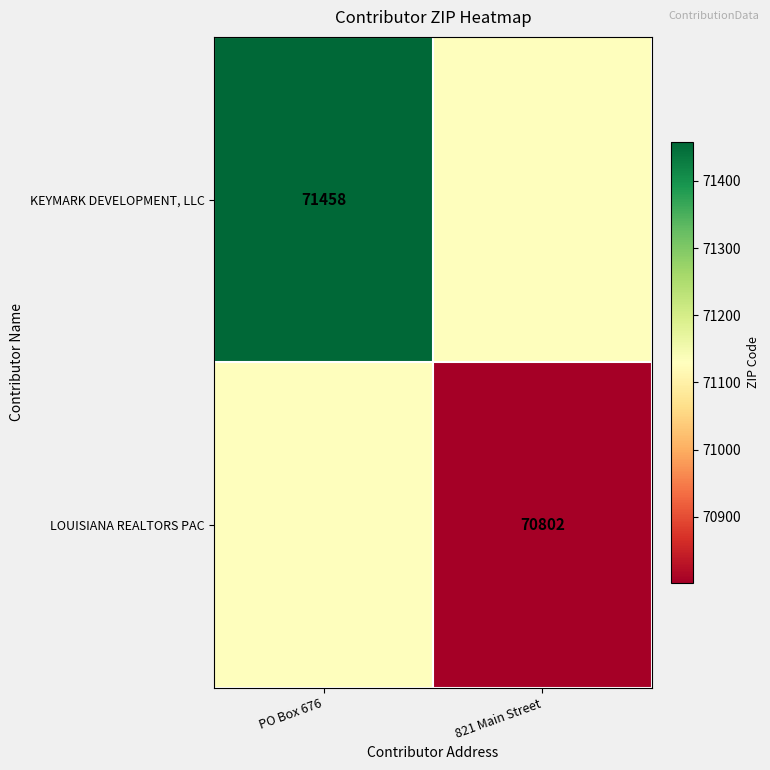

Is the value of LOUISIANA REALTORS PAC at 821 Main Street greater than the value of KEYMARK DEVELOPMENT, LLC at PO Box 676?

No